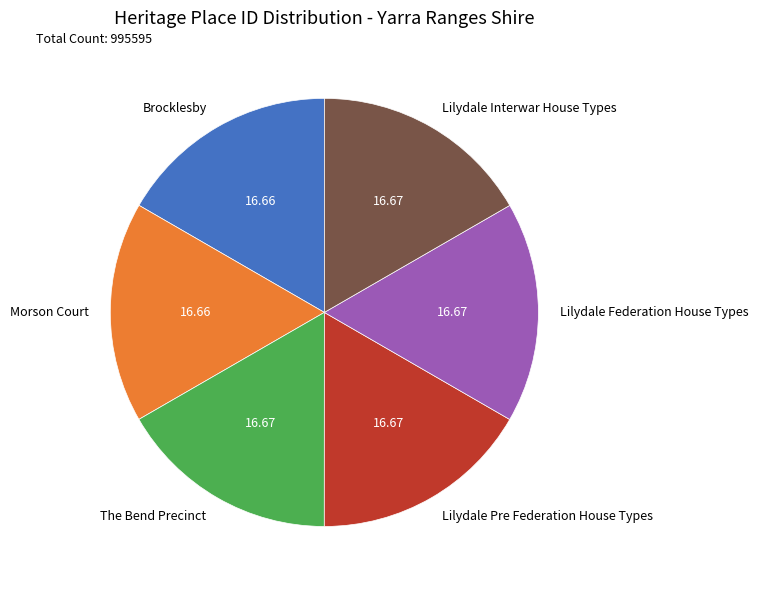

What is the ratio of the value at Lilydale Interwar House Types to the value at Lilydale Federation House Types?

1.0